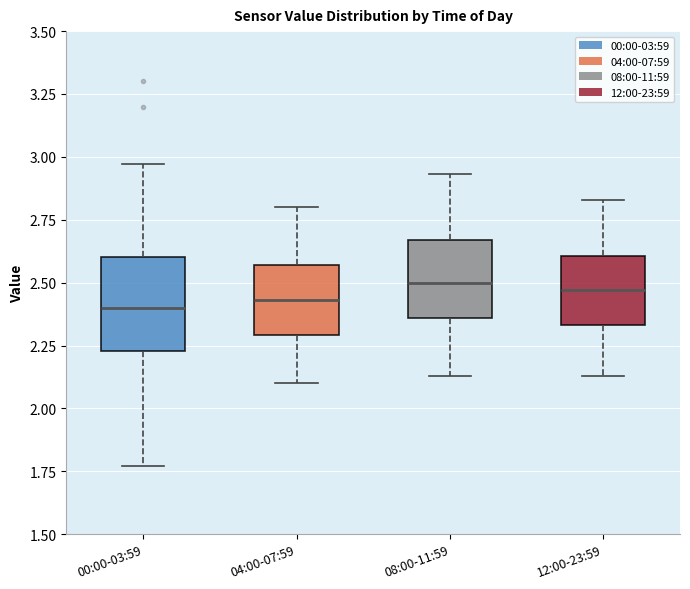

Reading left to right, transcribe this box plot: for each box, give where its median line is, the range the box spans, and where its two whiskers end, as read against the y-axis. The values are not printed on the chart, so give them approximately, as read against the axis.

00:00-03:59: median 2.40, box 2.25 to 2.60, whiskers 1.75 to 2.95
04:00-07:59: median 2.45, box 2.30 to 2.55, whiskers 2.10 to 2.80
08:00-11:59: median 2.50, box 2.35 to 2.65, whiskers 2.15 to 2.95
12:00-23:59: median 2.45, box 2.35 to 2.60, whiskers 2.15 to 2.85